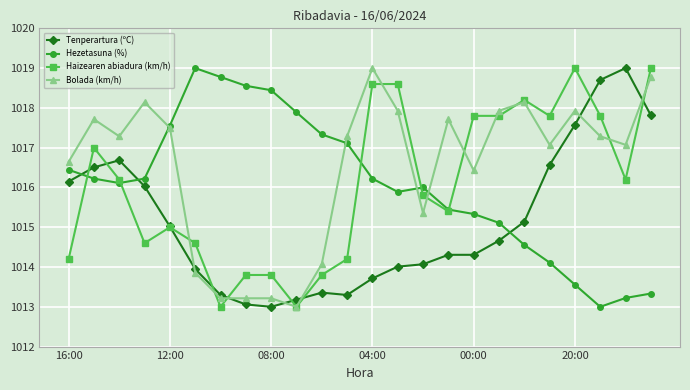

Which series has the largest total across all categories?

Bolada (km/h)